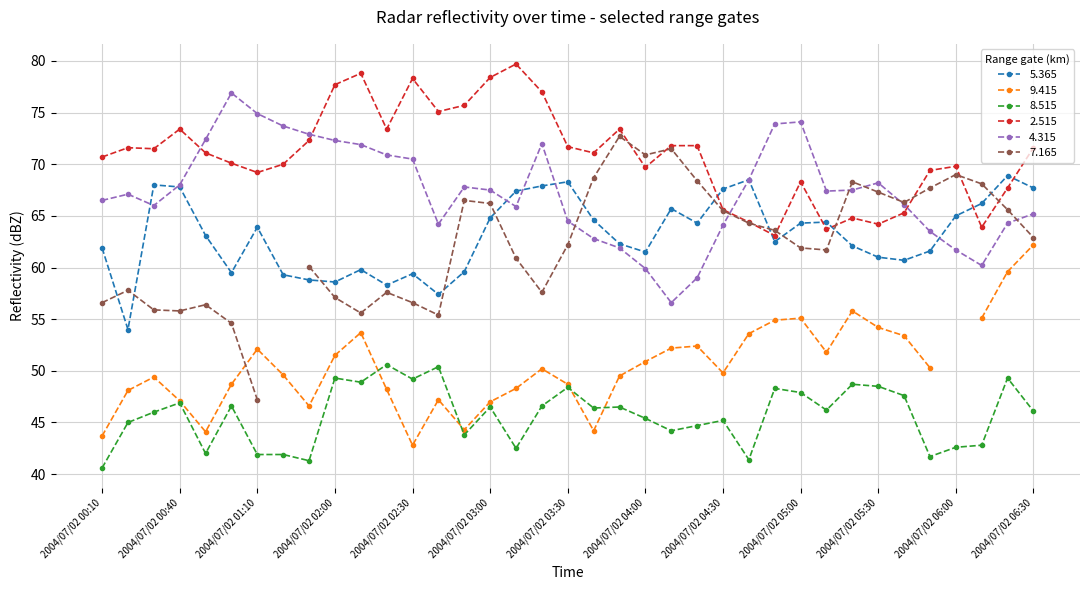

Does the chart display data point markers on the line(s)?

Yes